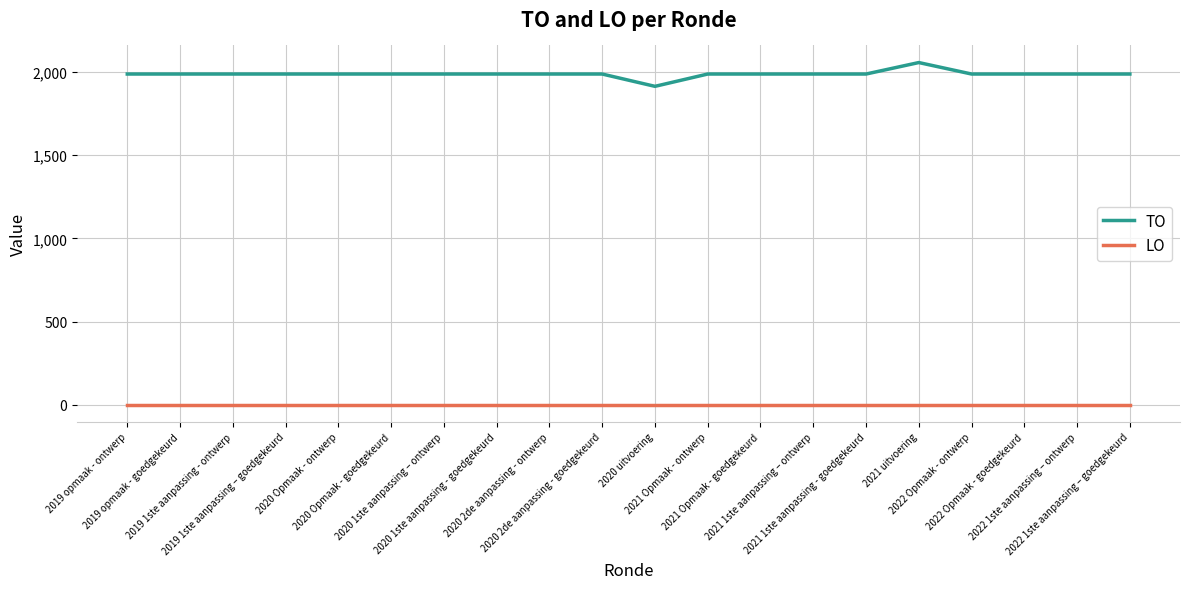

What is the lowest value of the TO series?

1914